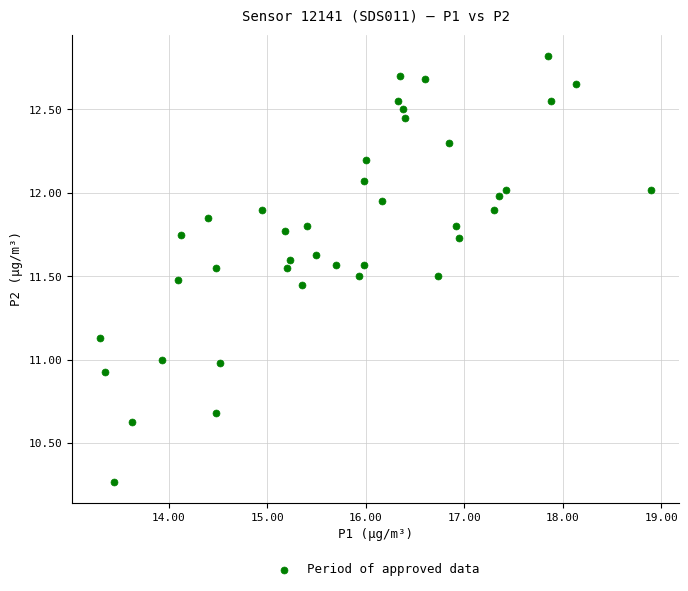

What is the range of X values (max minus min)?

5.6